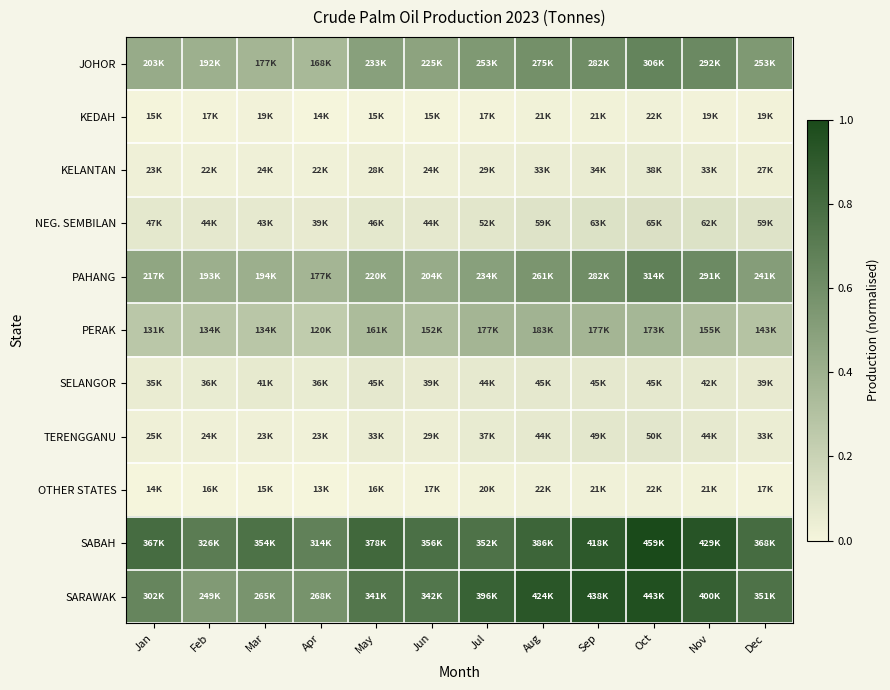

What is the spread (max minus min) of values at Nov?

0.9